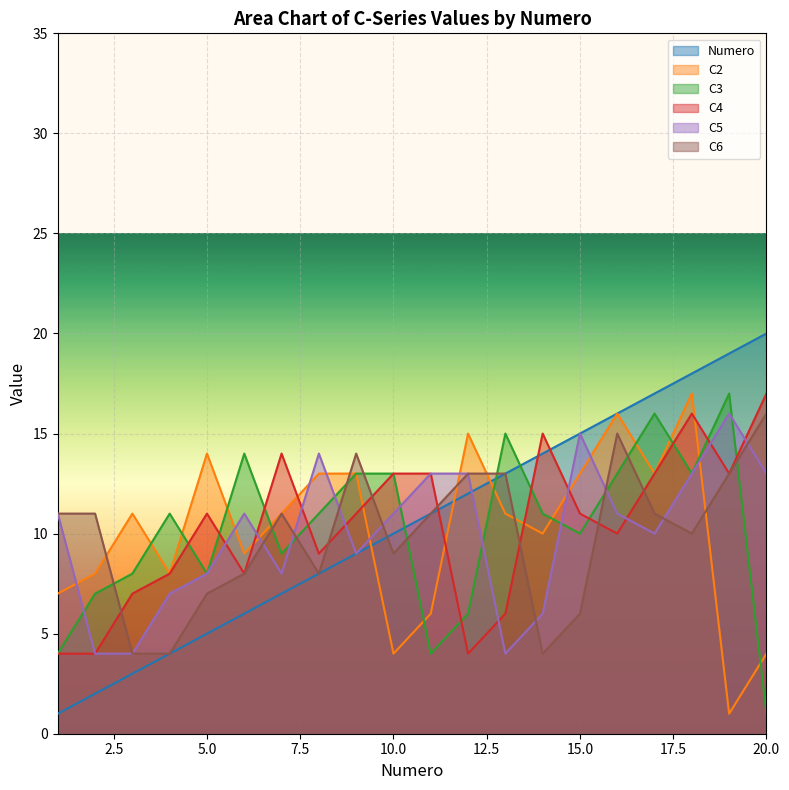

Reading left to right, list all the values displayed in this chart.

Numero: 1	2	3	4	5	6	7	8	9	10	11	12	13	14	15	16	17	18	19	20
C2: 7	8	11	8	14	9	11	13	13	4	6	15	11	10	13	16	13	17	1	4
C3: 4	7	8	11	8	14	9	11	13	13	4	6	15	11	10	13	16	13	17	1
C4: 4	4	7	8	11	8	14	9	11	13	13	4	6	15	11	10	13	16	13	17
C5: 11	4	4	7	8	11	8	14	9	11	13	13	4	6	15	11	10	13	16	13
C6: 11	11	4	4	7	8	11	8	14	9	11	13	13	4	6	15	11	10	13	16